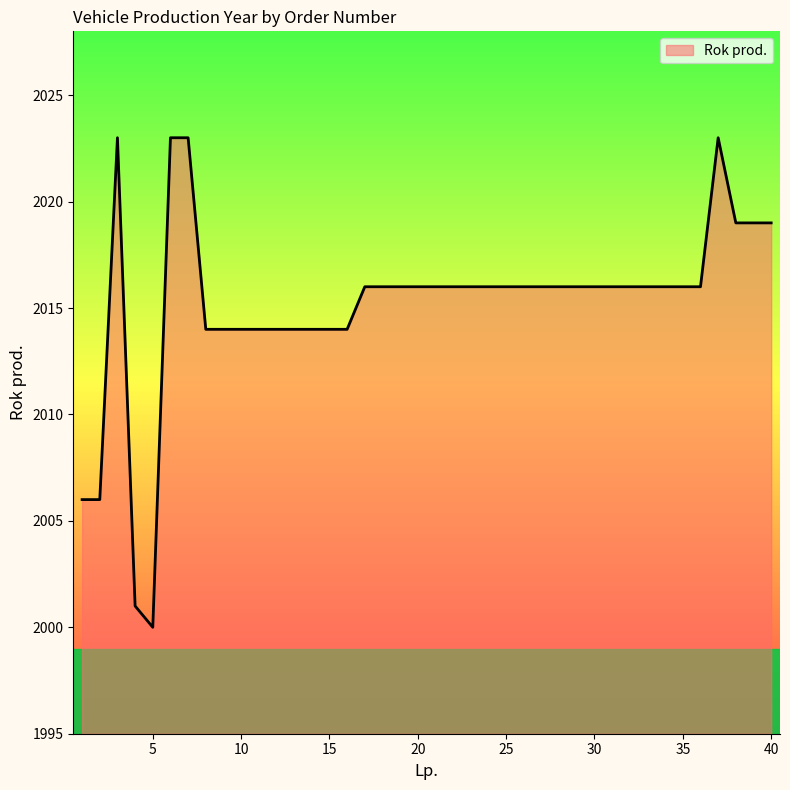

What is the smallest value displayed?

2000